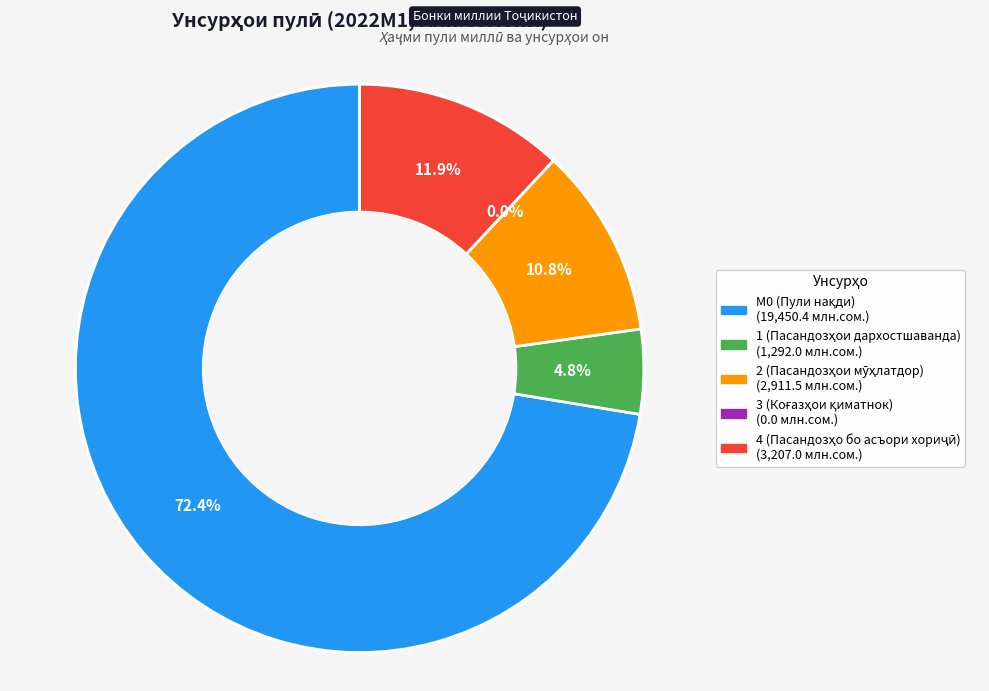

The 3 (Коғазҳои қиматнок) slice represents 0% of the pie. True or false?

True